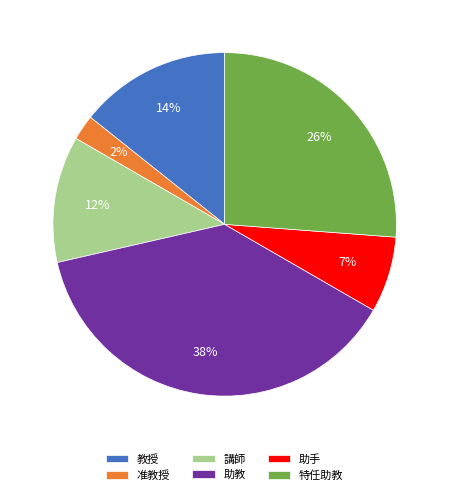

Combined, do 助教 and 特任助教 account for over 50%?

Yes